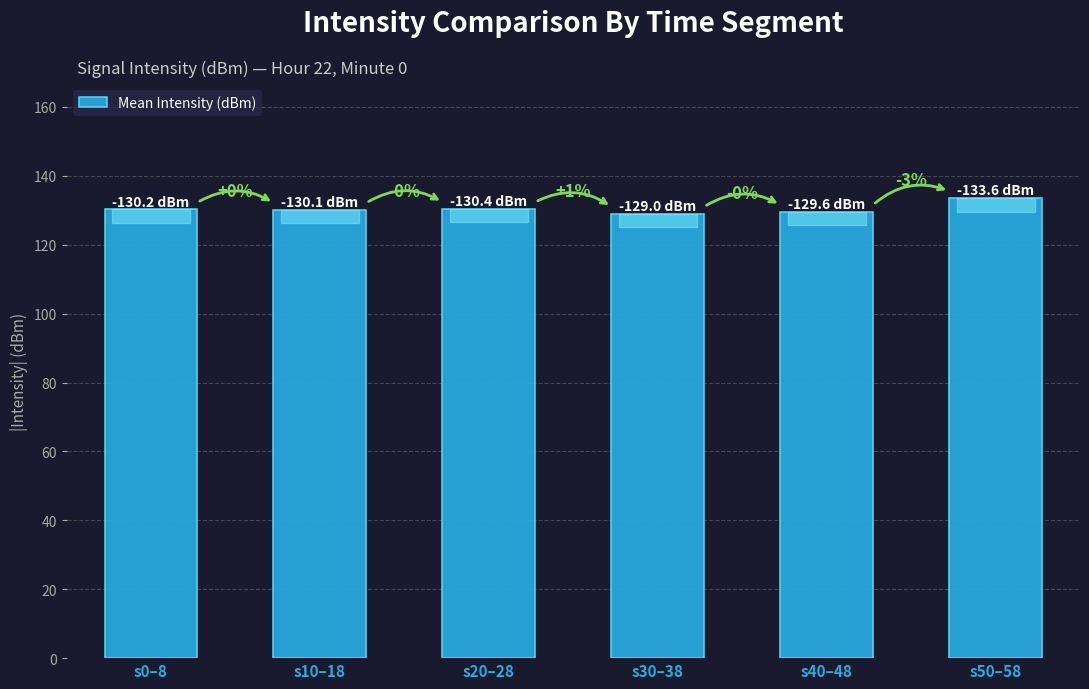

What is the value of the 2nd bar from the left?

130.1